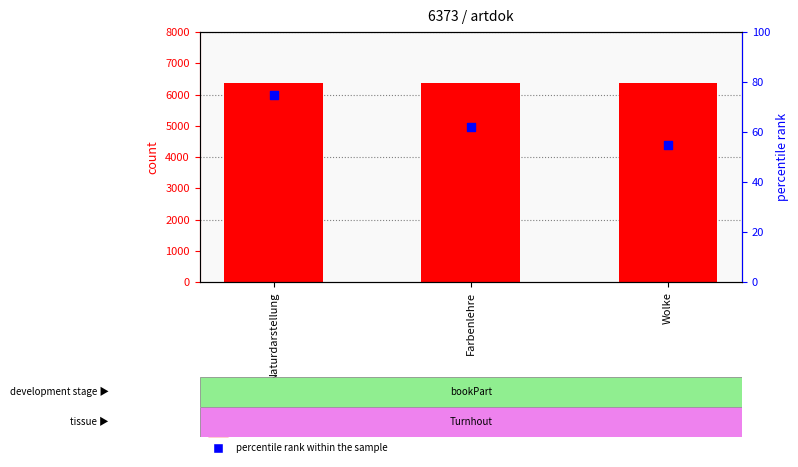

Which series has the largest total across all categories?

count